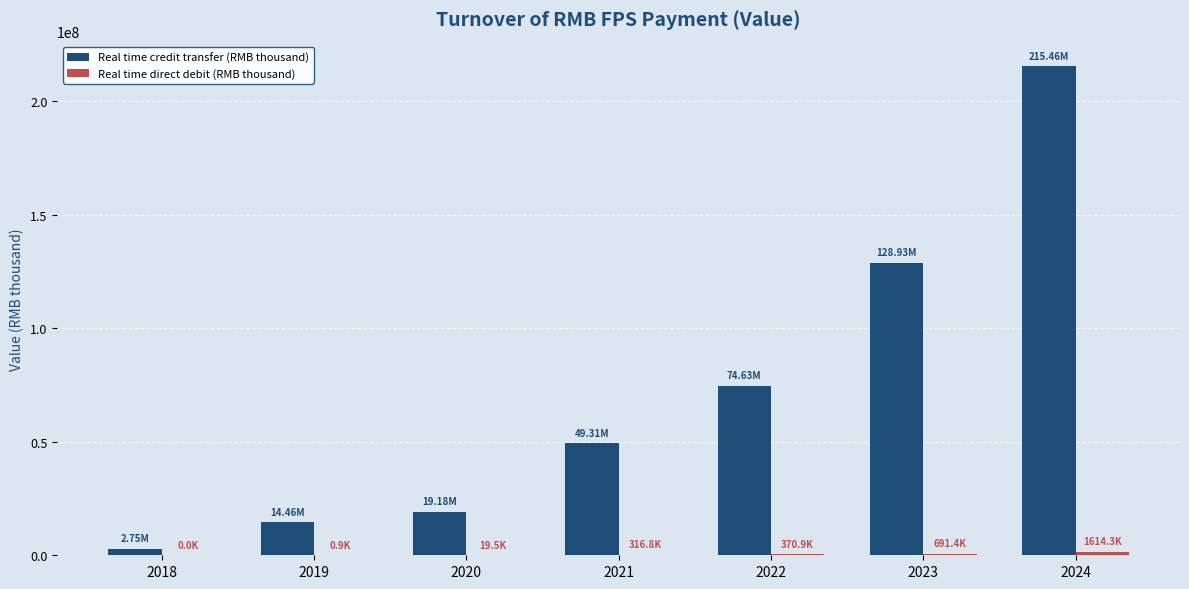

Which series has the largest total across all categories?

Real time credit transfer (RMB thousand)